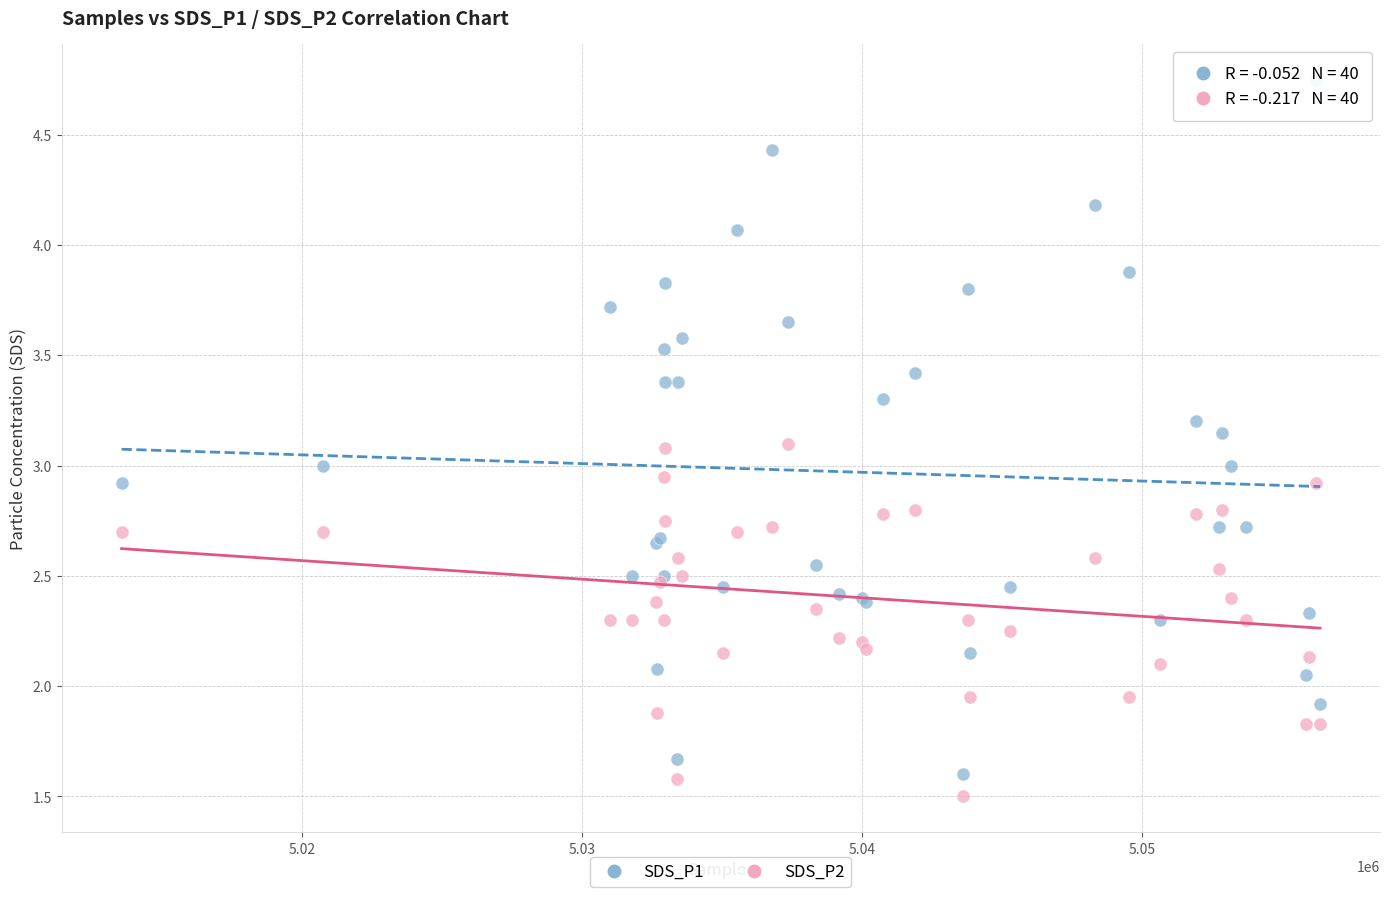

Which series contains the highest Y value?

SDS_P1